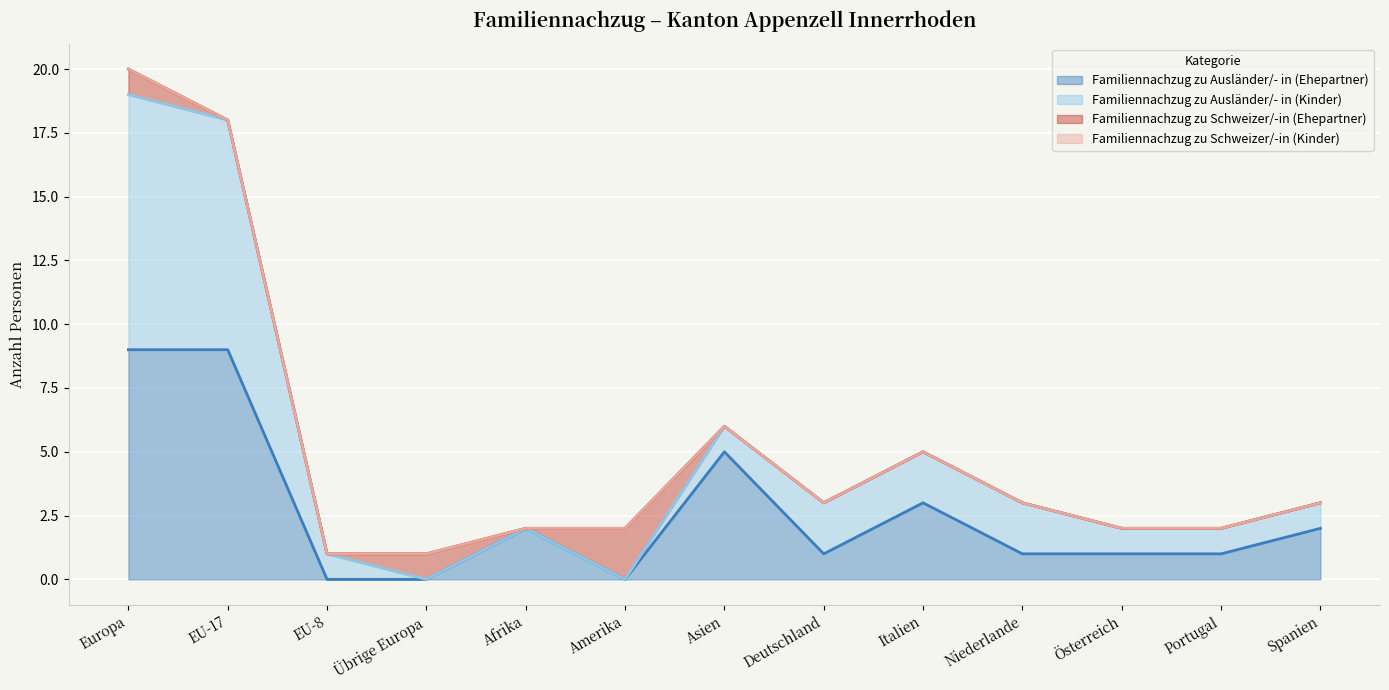

True or false: Familiennachzug zu Schweizer/-in (Ehepartner) has more than 1 points higher than both neighbors.

True